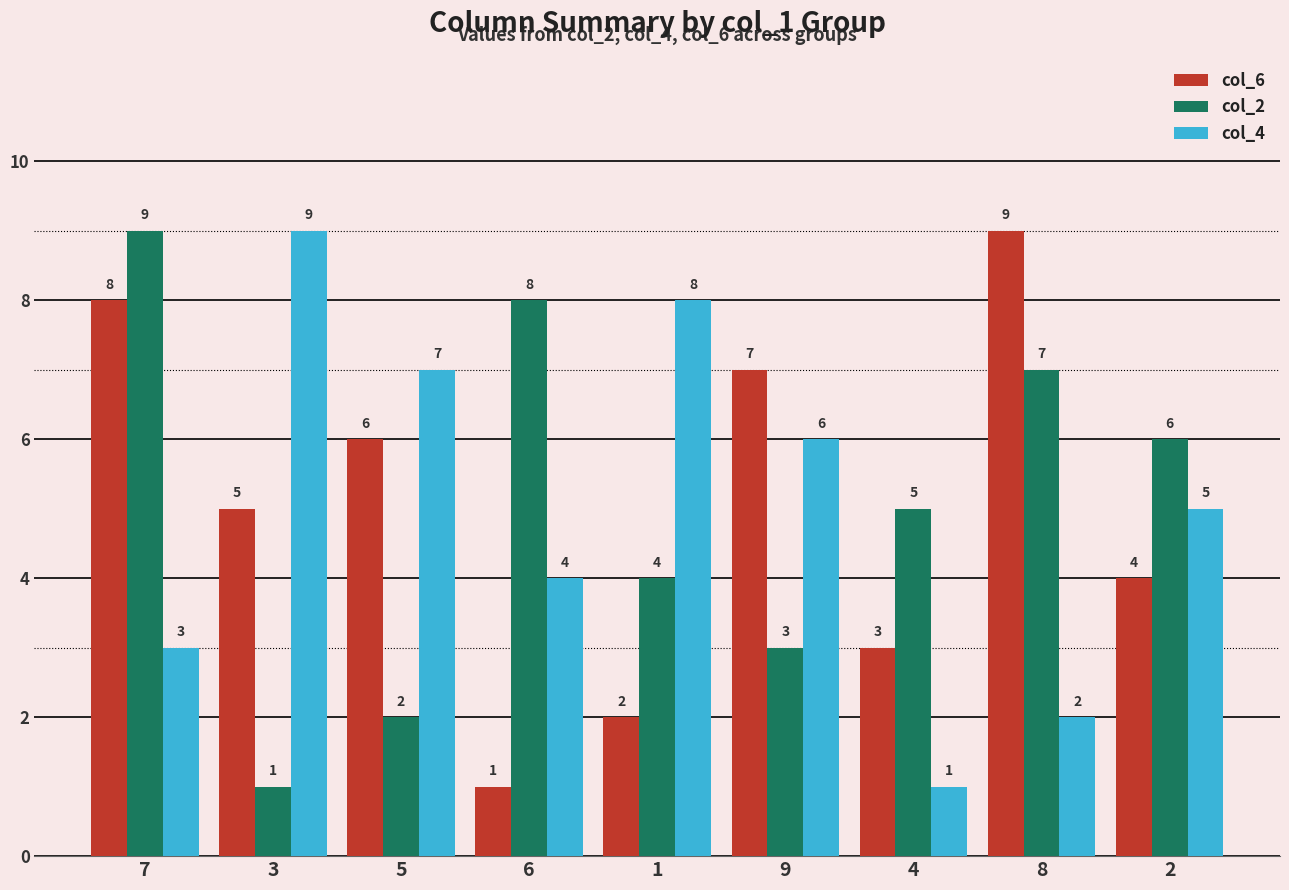

Read the col_4 value at 5.

7